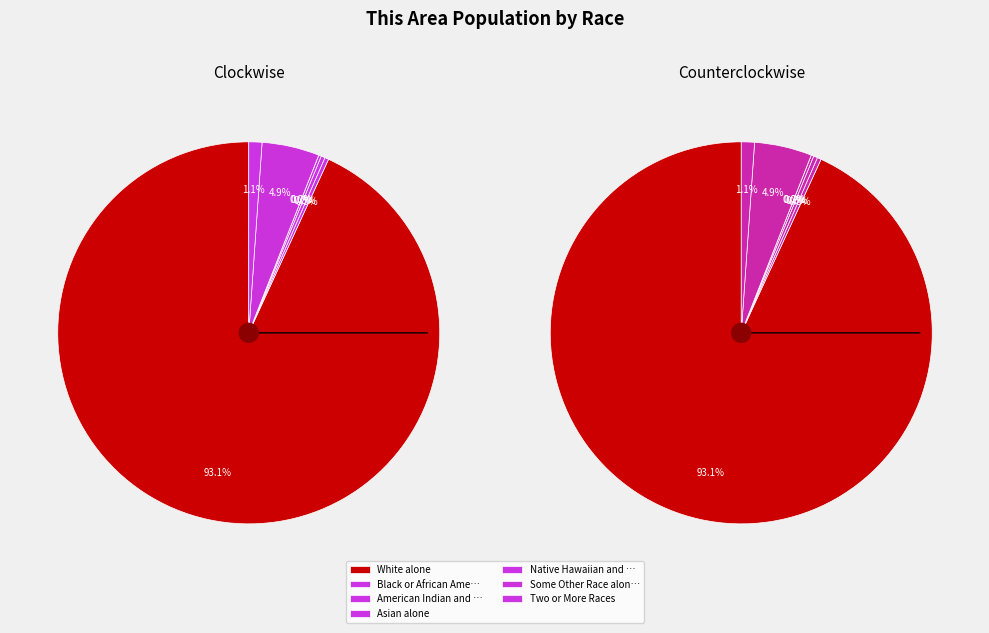

How many segments does this pie chart have?

7